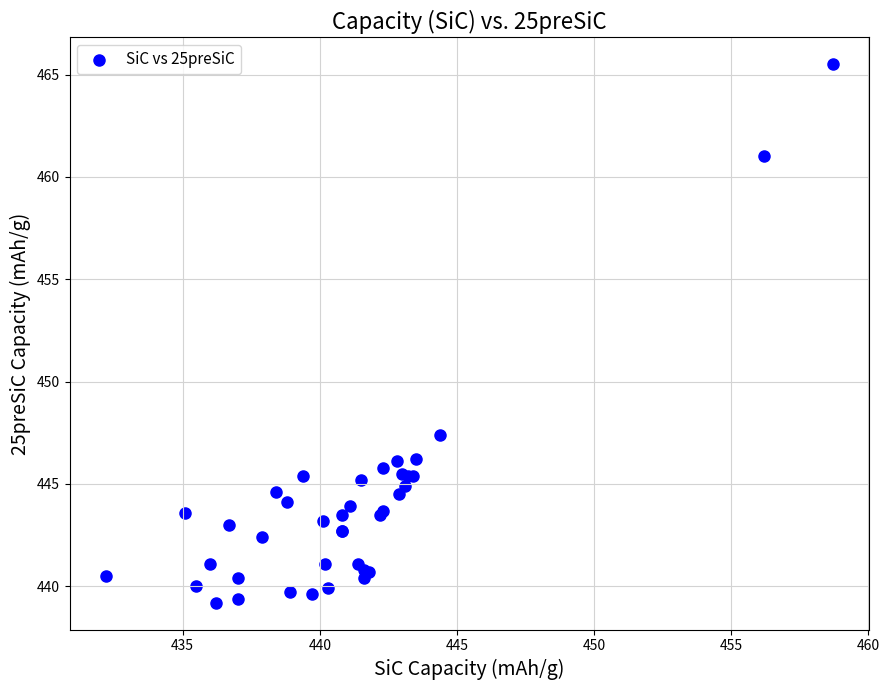

What Y value in the scatter plot is closest to 452?

447.4